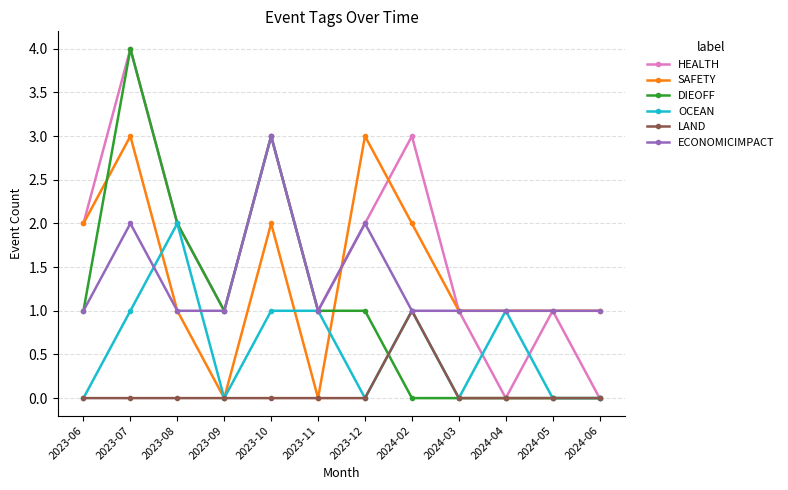

Which series has the largest total across all categories?

HEALTH